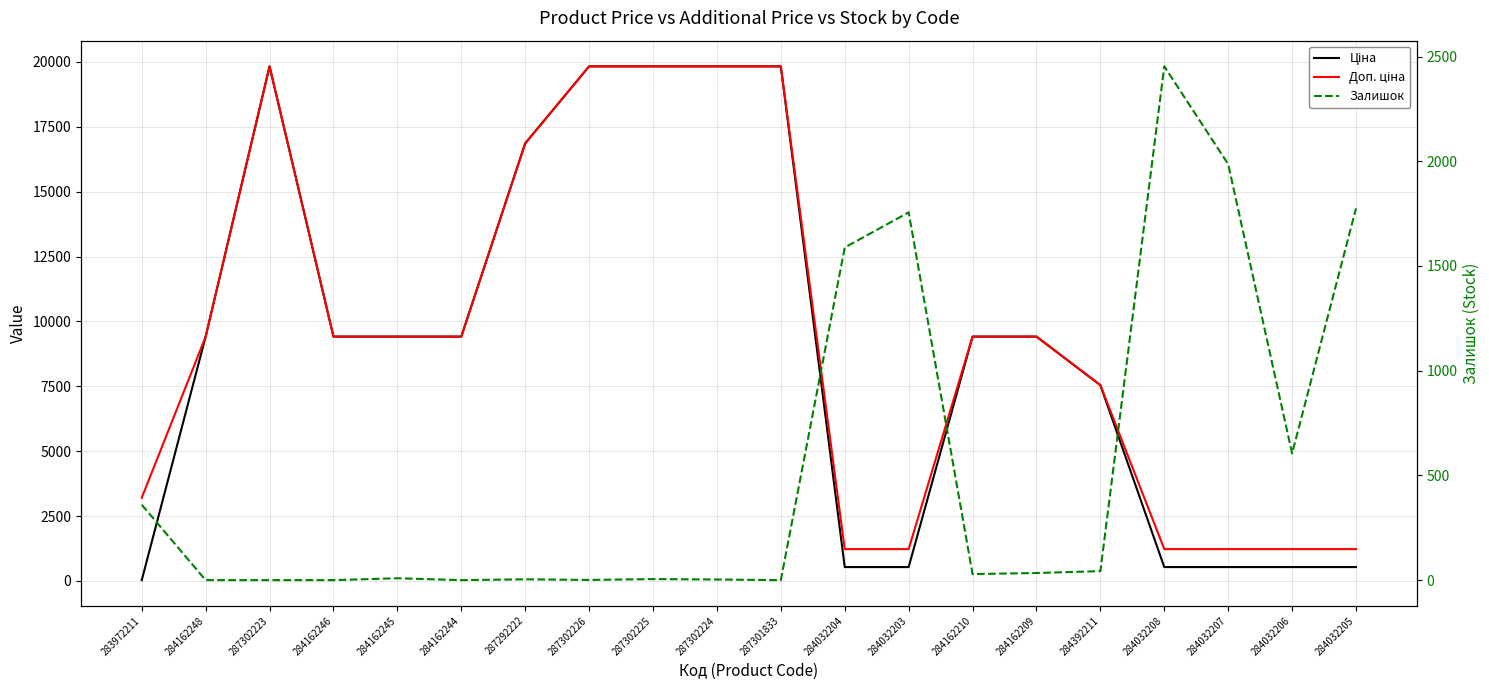

The value of Залишок at 284032208 is 2453.0. True or false?

True